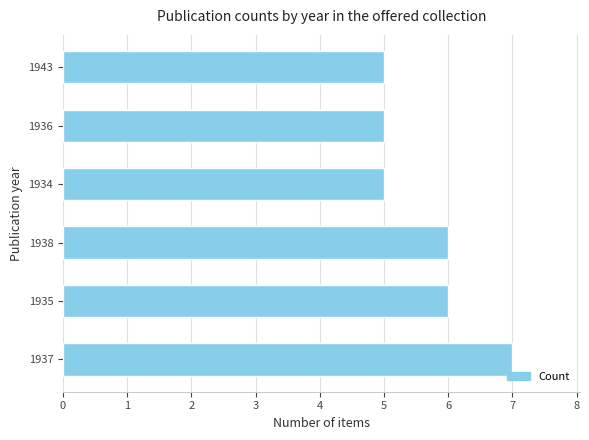

Which has a higher value, 1938 or 1937?

1937